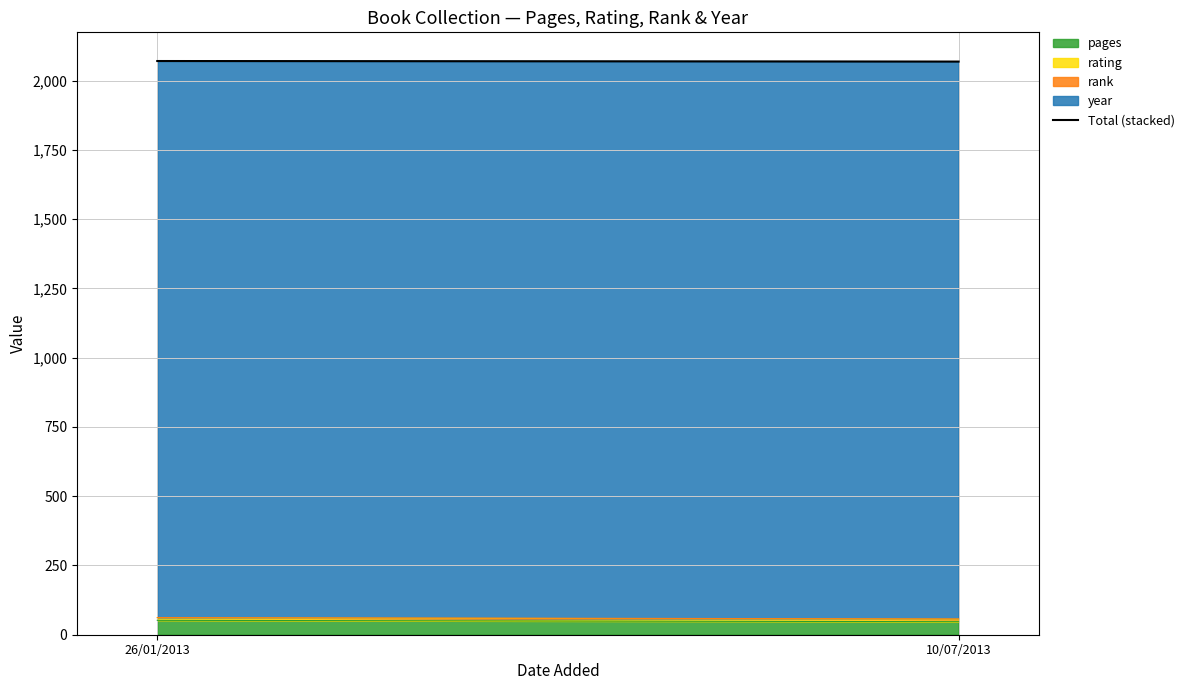

What is the difference between the values at 10/07/2013 and 26/01/2013?

2